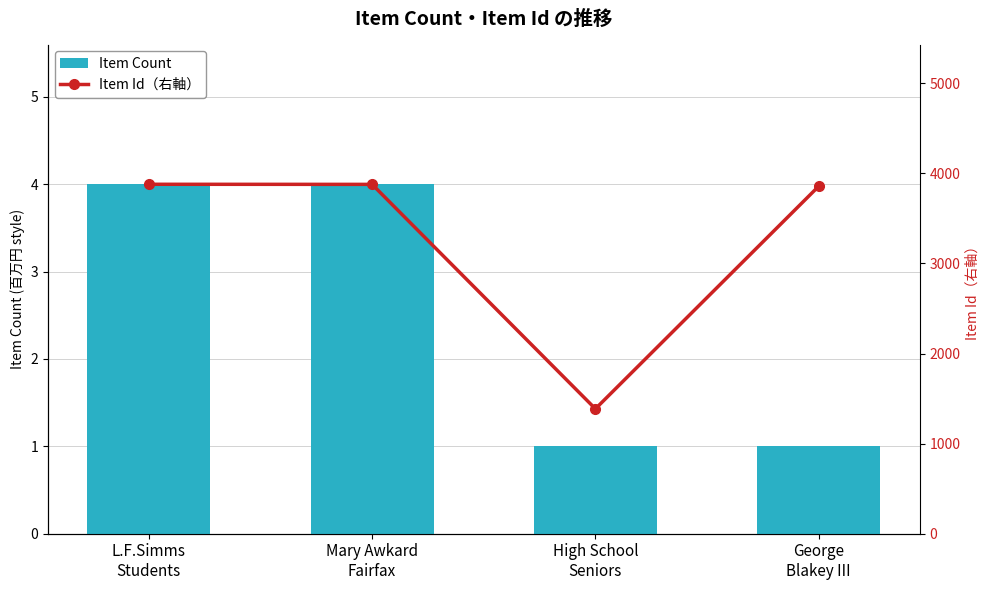

How many groups of bars are there?

4